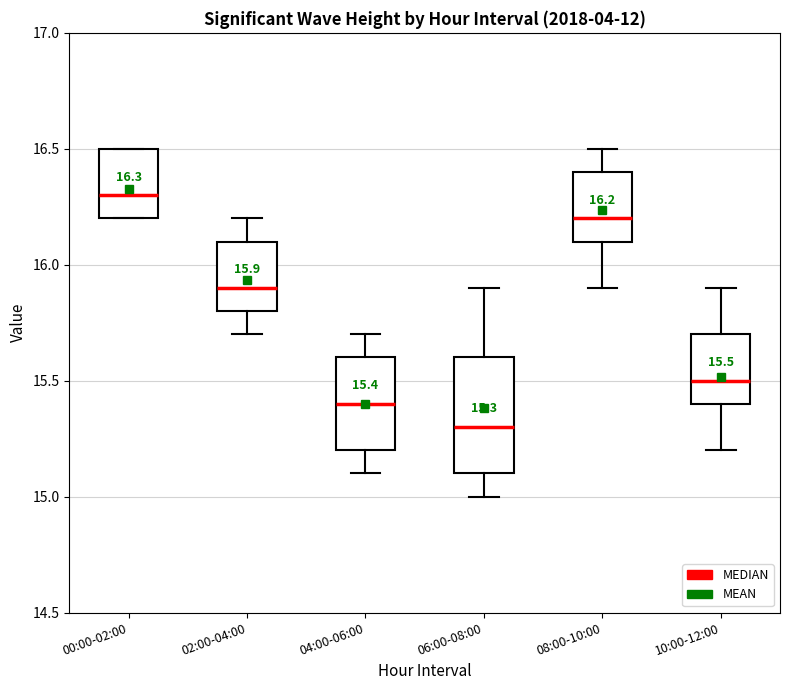

Which box's median line is the lowest?

06:00-08:00